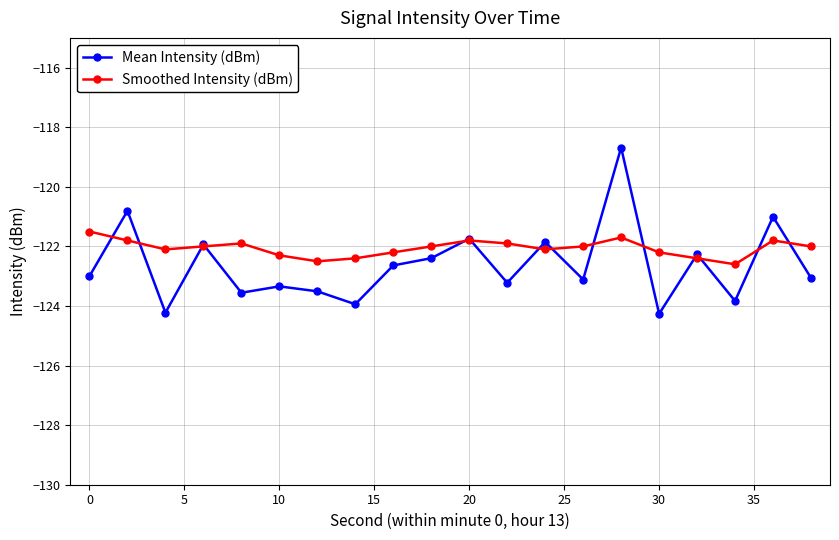

Which series has the largest range (max minus min)?

Mean Intensity (dBm)